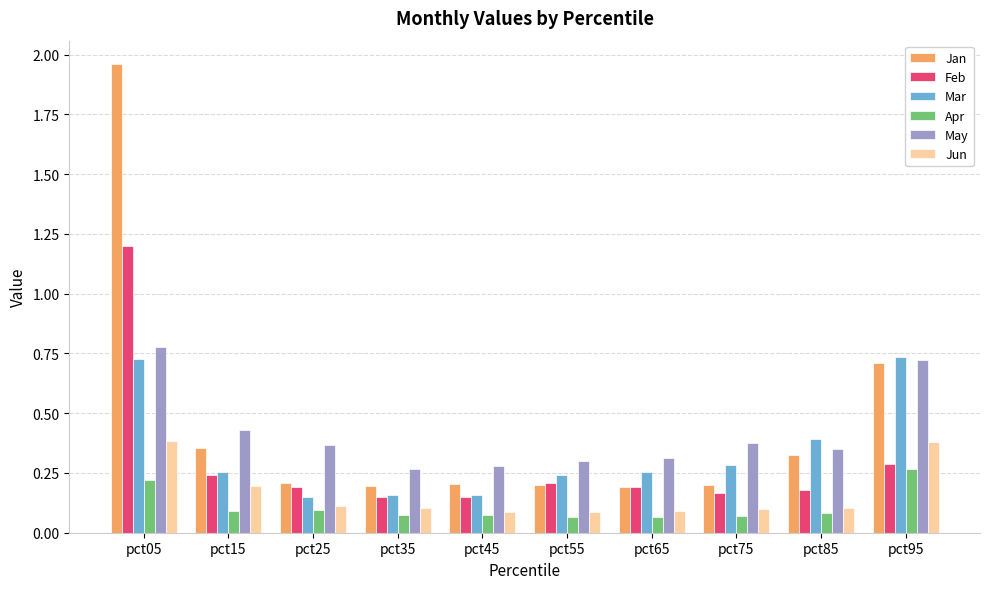

How many bars are there in total?

60